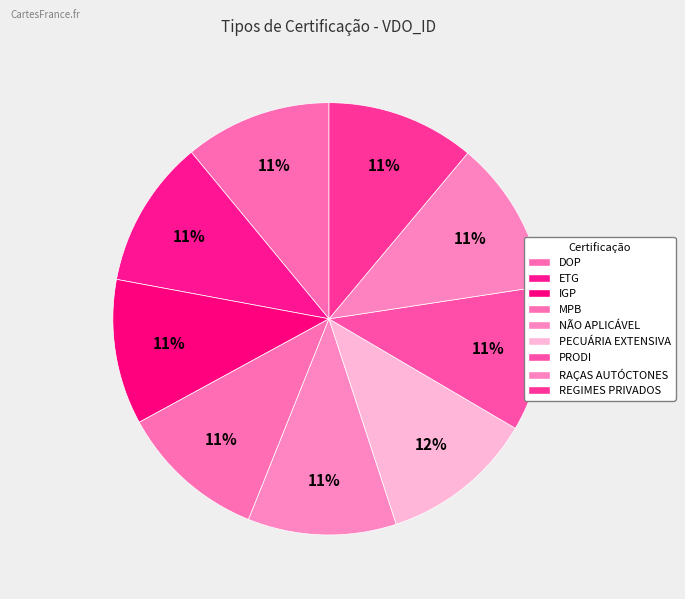

Rank the categories by value from lowest to highest.

PRODI, IGP, MPB, DOP, ETG, REGIMES PRIVADOS, NÃO APLICÁVEL, RAÇAS AUTÓCTONES, PECUÁRIA EXTENSIVA